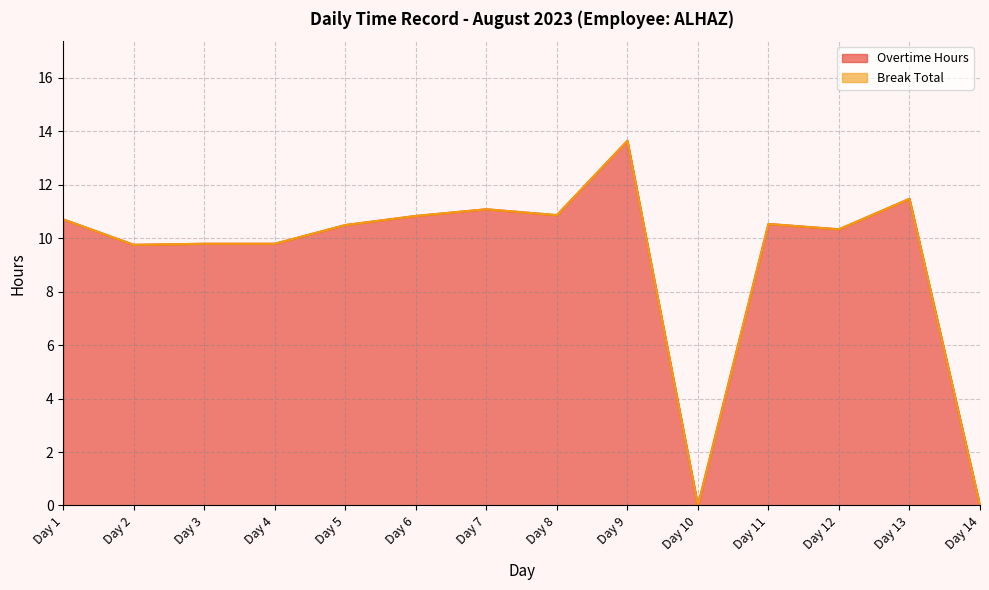

Reading left to right, what are all the values shown in this chart?

10.7	9.8	9.8	9.8	10.5	10.8	11.1	10.9	13.6	0.0	10.5	10.3	11.5	0.0